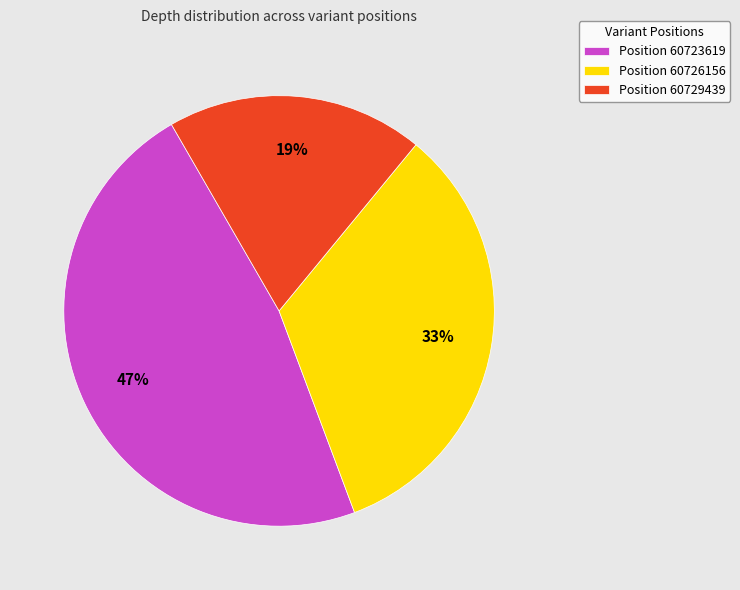

Count the number of slices in the pie.

3